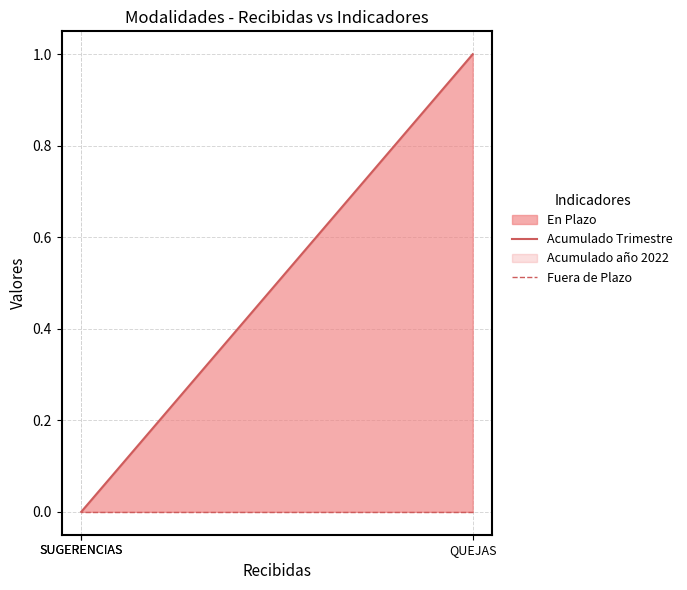

At how many categories does at least one series exceed 0?

1